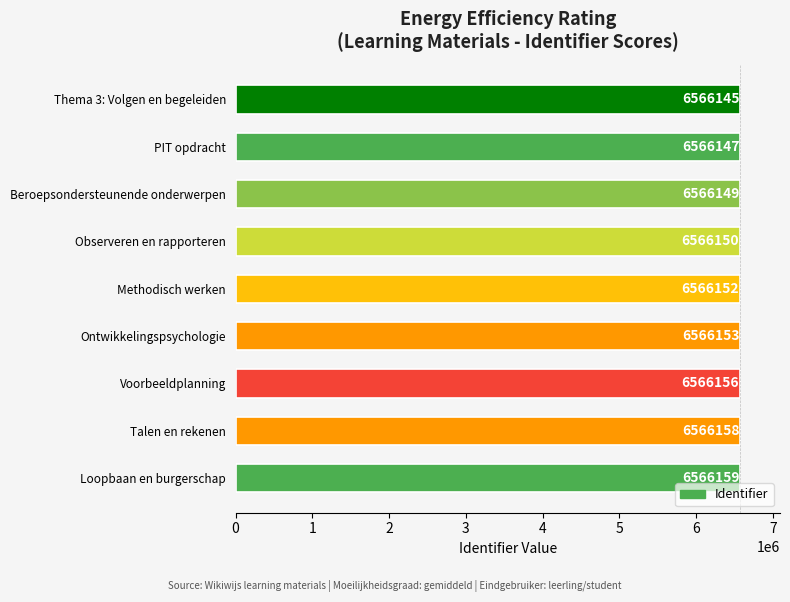

What is the change in value from Observeren en rapporteren to Loopbaan en burgerschap?

+9